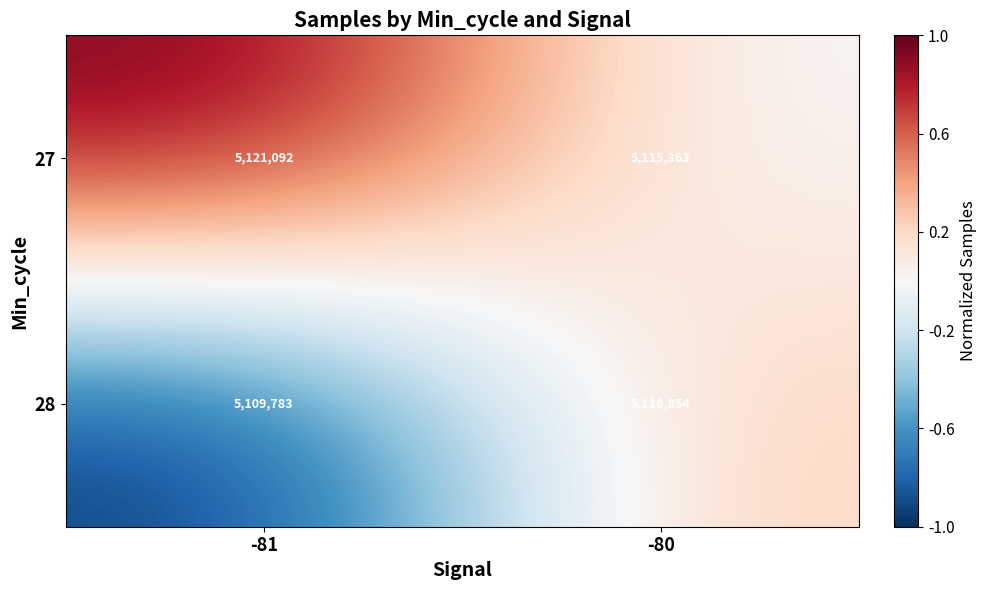

What is the difference between the 28 values at -81 and -80?

7071